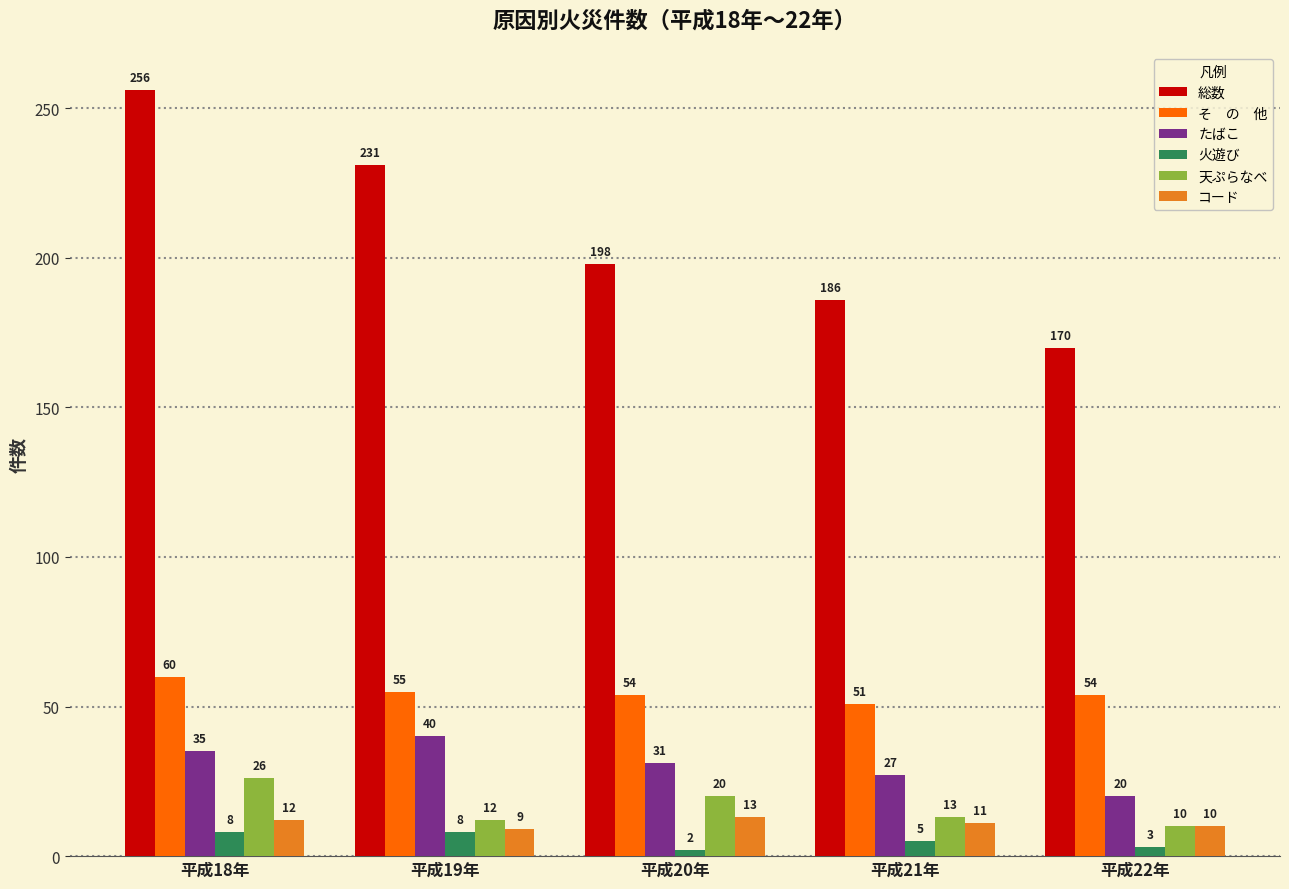

Which category has the lowest value across all series?

平成20年